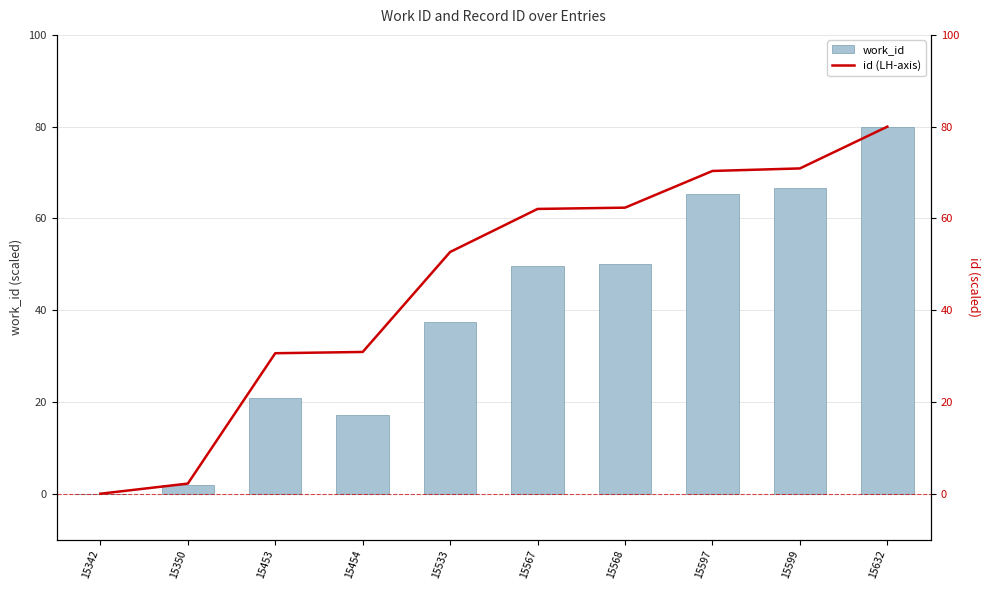

Reading left to right, list all the values displayed in this chart.

work_id: 15342=0.0	15350=1.9	15453=21.0	15454=17.1	15533=37.5	15567=49.5	15568=50.2	15597=65.4	15599=66.7	15632=80.0
id (LH-axis): 15342=0.0	15350=2.2	15453=30.6	15454=30.9	15533=52.7	15567=62.1	15568=62.3	15597=70.3	15599=70.9	15632=80.0